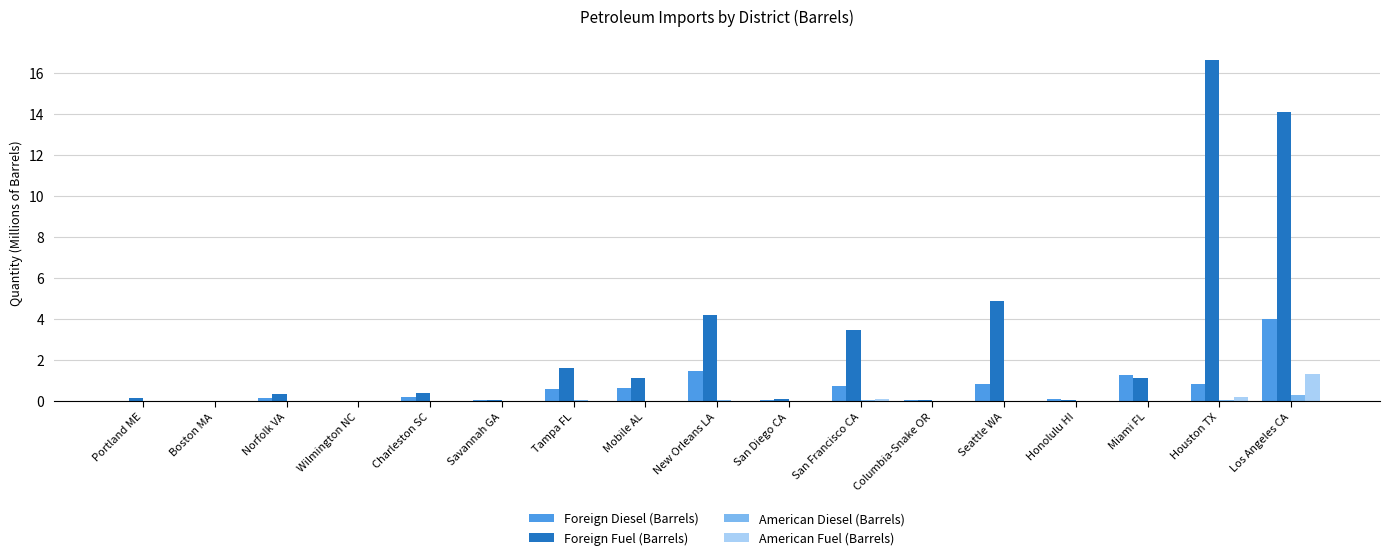

What are all the series names shown in the legend?

Foreign Diesel (Barrels), Foreign Fuel (Barrels), American Diesel (Barrels), American Fuel (Barrels)